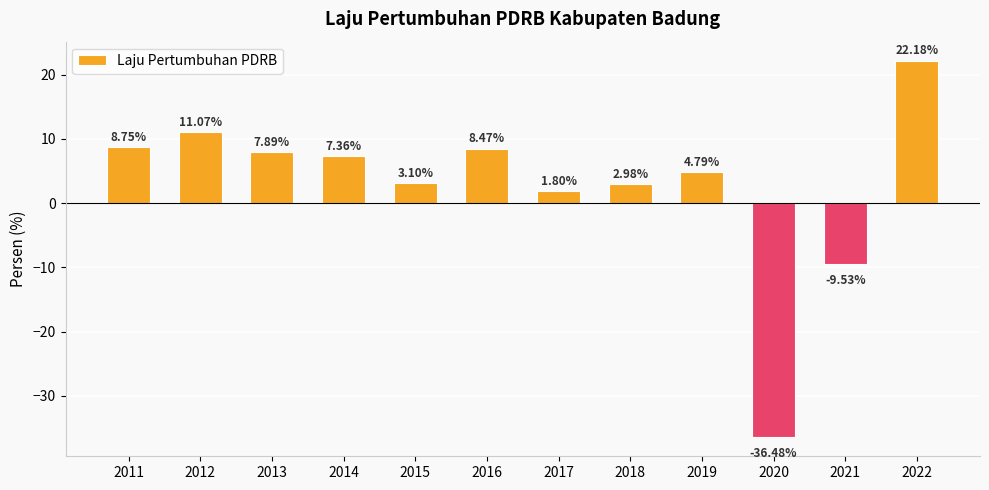

Between 2020 and 2016, which is larger?

2016